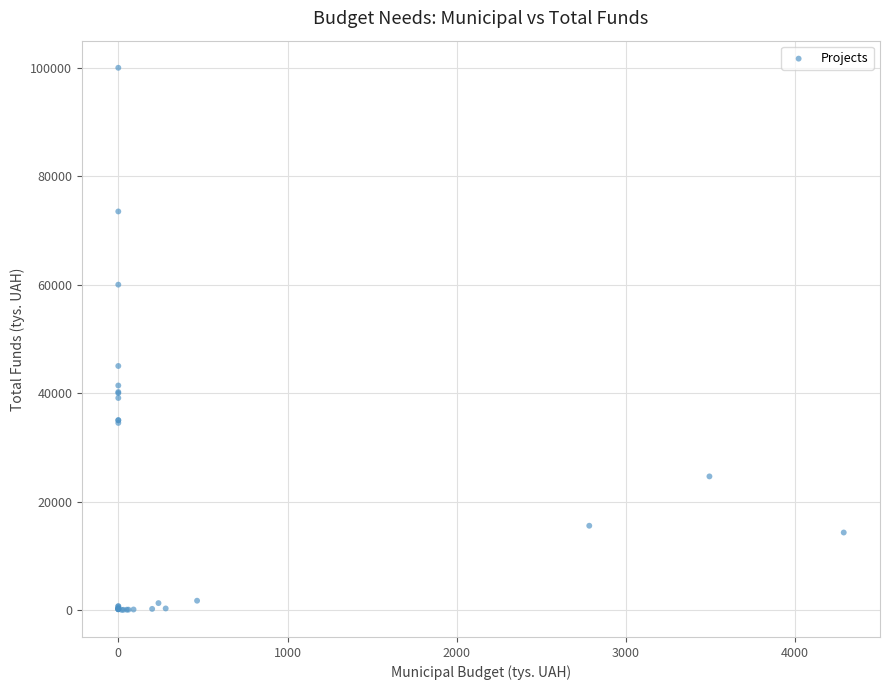

What Y value in the scatter plot is closest to 50010?

45000.0